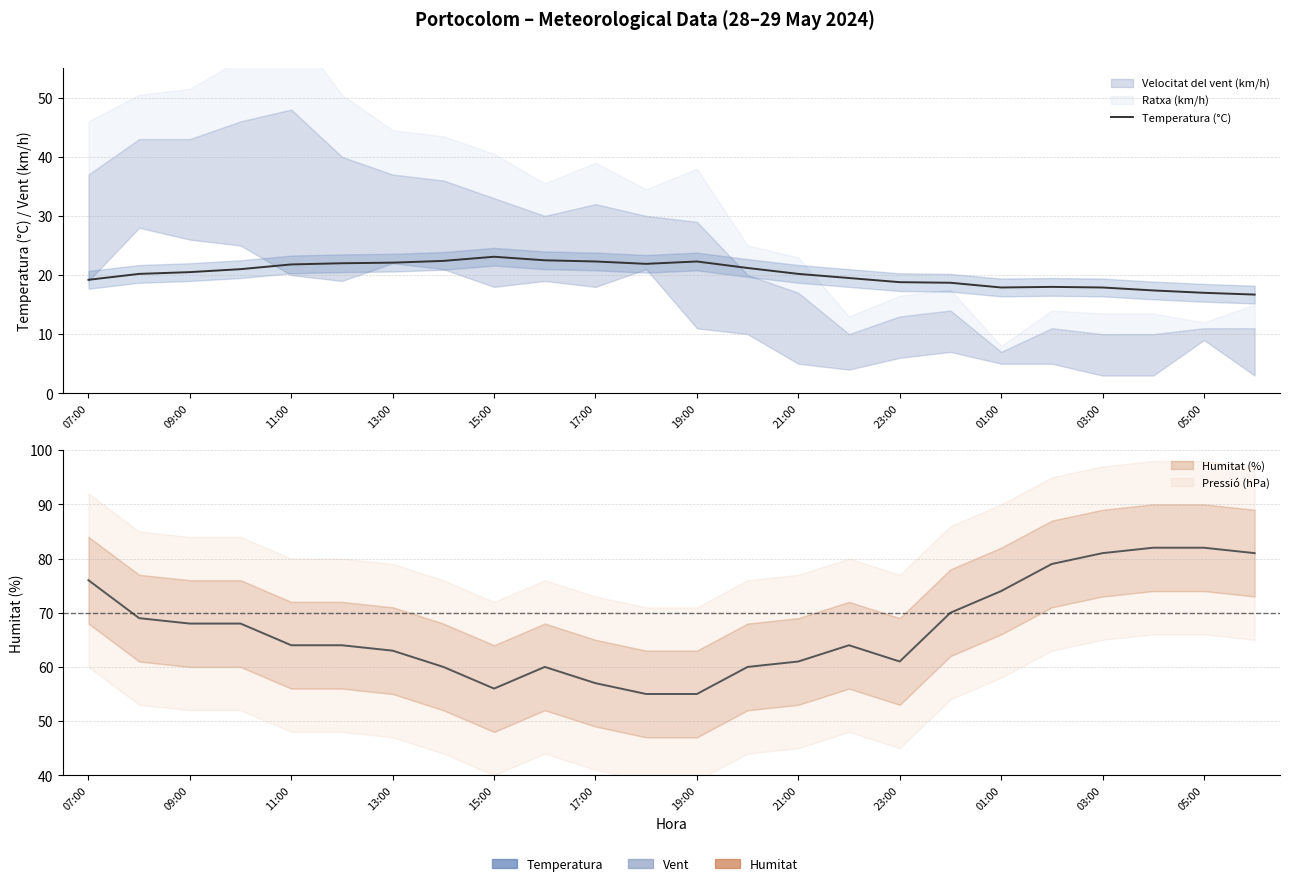

Is this an area chart (filled region under the line)?

No